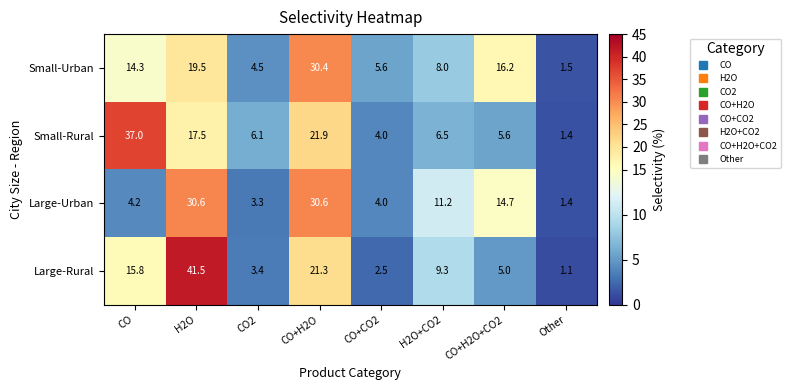

How many data points does each series have?

8